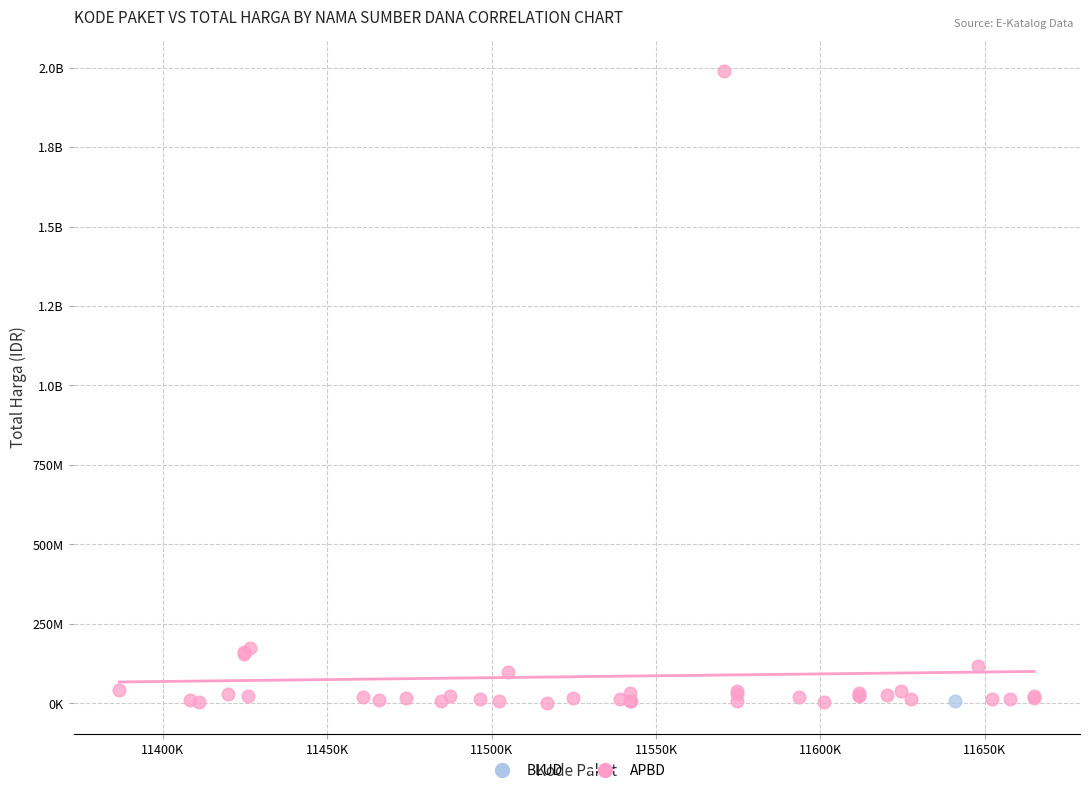

What are all the series names shown in the legend?

BLUD, APBD